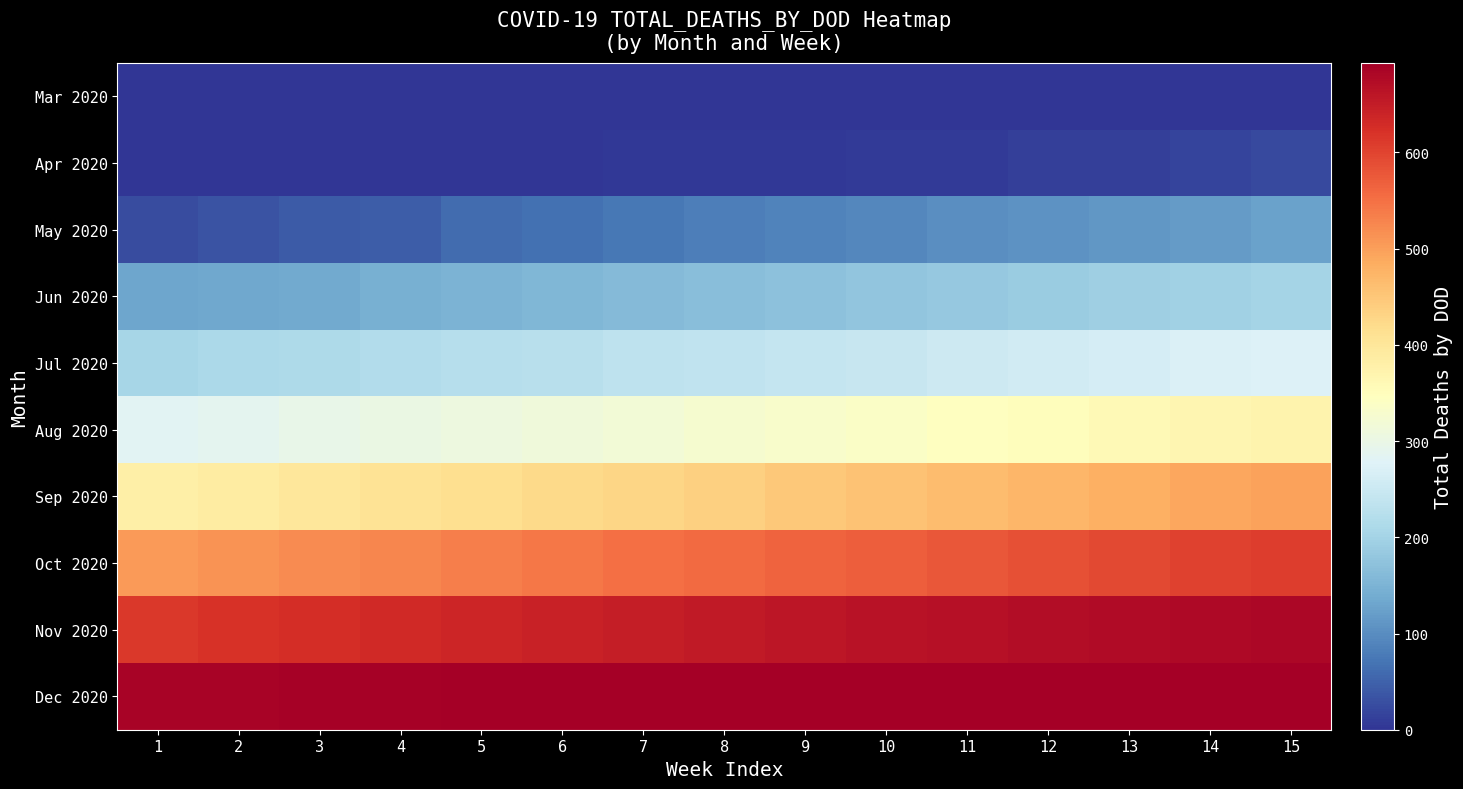

Reading right to left, extract all data points from this chart.

Mar 2020: 15=0	14=0	13=0	12=0	11=0	10=0	9=0	8=0	7=0	6=0	5=0	4=0	3=0	2=0	1=0
Apr 2020: 15=23	14=17	13=13	12=12	11=8	10=6	9=4	8=4	7=3	6=1	5=0	4=0	3=0	2=0	1=0
May 2020: 15=125	14=118	13=113	12=107	11=102	10=94	9=87	8=82	7=75	6=65	5=60	4=44	3=42	2=34	1=27
Jun 2020: 15=202	14=197	13=193	12=188	11=182	10=177	9=172	8=166	7=160	6=157	5=150	4=145	3=137	2=134	1=130
Jul 2020: 15=276	14=271	13=264	12=258	11=252	10=245	9=241	8=236	7=233	6=227	5=223	4=217	3=213	2=210	1=205
Aug 2020: 15=373	14=366	13=359	12=351	11=346	10=338	9=331	8=325	7=319	6=313	5=306	4=301	3=296	2=289	1=284
Sep 2020: 15=497	14=490	13=481	12=473	11=464	10=456	9=447	8=438	7=430	6=423	5=415	4=407	3=398	2=389	1=381
Oct 2020: 15=608	14=601	13=594	12=587	11=579	10=571	9=564	8=557	7=550	6=542	5=535	4=527	3=520	2=512	1=505
Nov 2020: 15=682	14=679	13=676	12=672	11=668	10=664	9=659	8=654	7=648	6=643	5=637	4=632	3=626	2=621	1=614
Dec 2020: 15=693	14=693	13=693	12=693	11=693	10=693	9=693	8=693	7=693	6=692	5=691	4=690	3=689	2=687	1=685